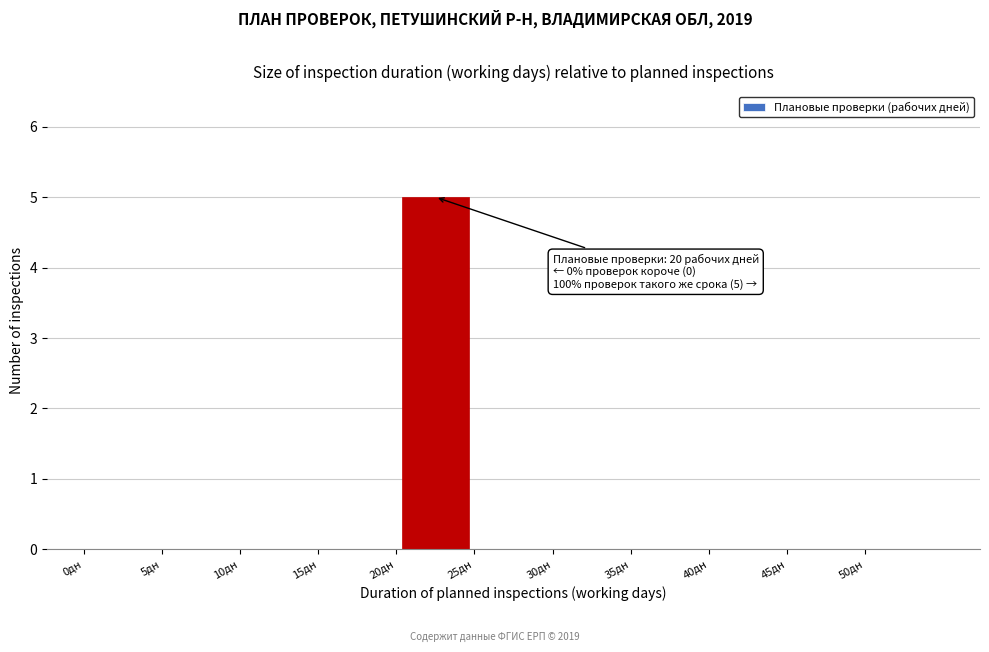

Which range on the x-axis has the tallest bar?

20 to 25